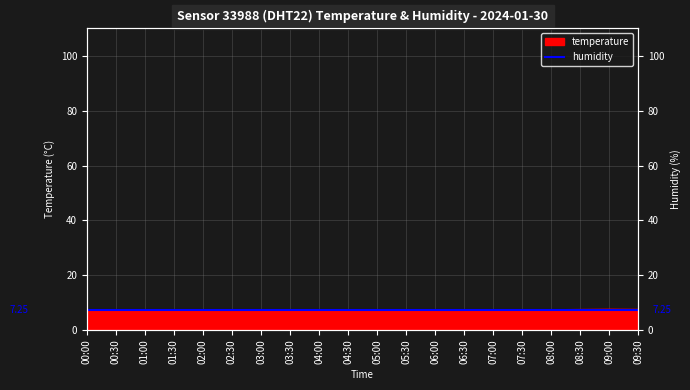

Which category has the highest value across all series?

09:00